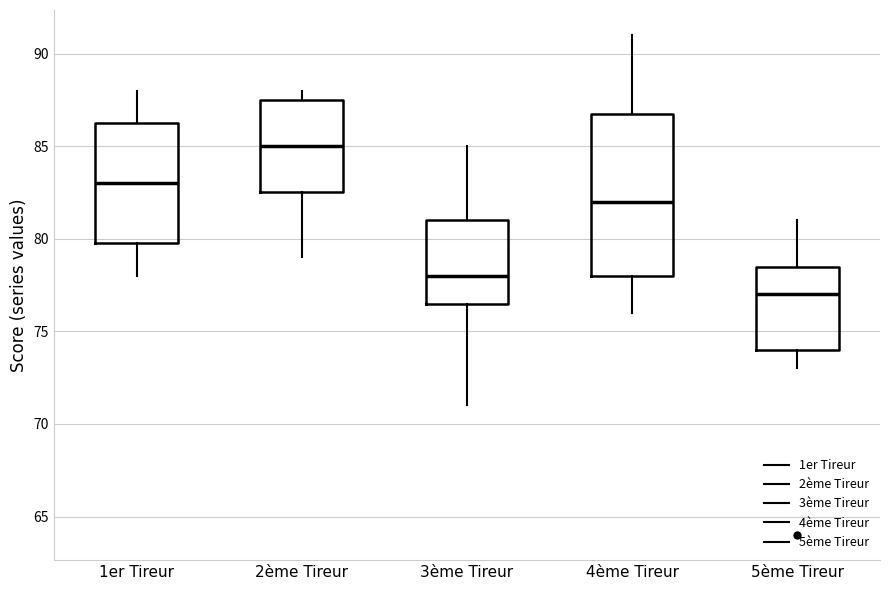

Reading left to right, read every box against the y-axis: the position of its median line, the range the box covers, and the ends of its whiskers. The values are not printed on the chart, so give them approximately, as read against the axis.

1er Tireur: median 83.0, box 80.0 to 86.5, whiskers 78.0 to 88.0
2ème Tireur: median 85.0, box 82.5 to 87.5, whiskers 79.0 to 88.0
3ème Tireur: median 78.0, box 76.5 to 81.0, whiskers 71.0 to 85.0
4ème Tireur: median 82.0, box 78.0 to 87.0, whiskers 76.0 to 91.0
5ème Tireur: median 77.0, box 74.0 to 78.5, whiskers 73.0 to 81.0